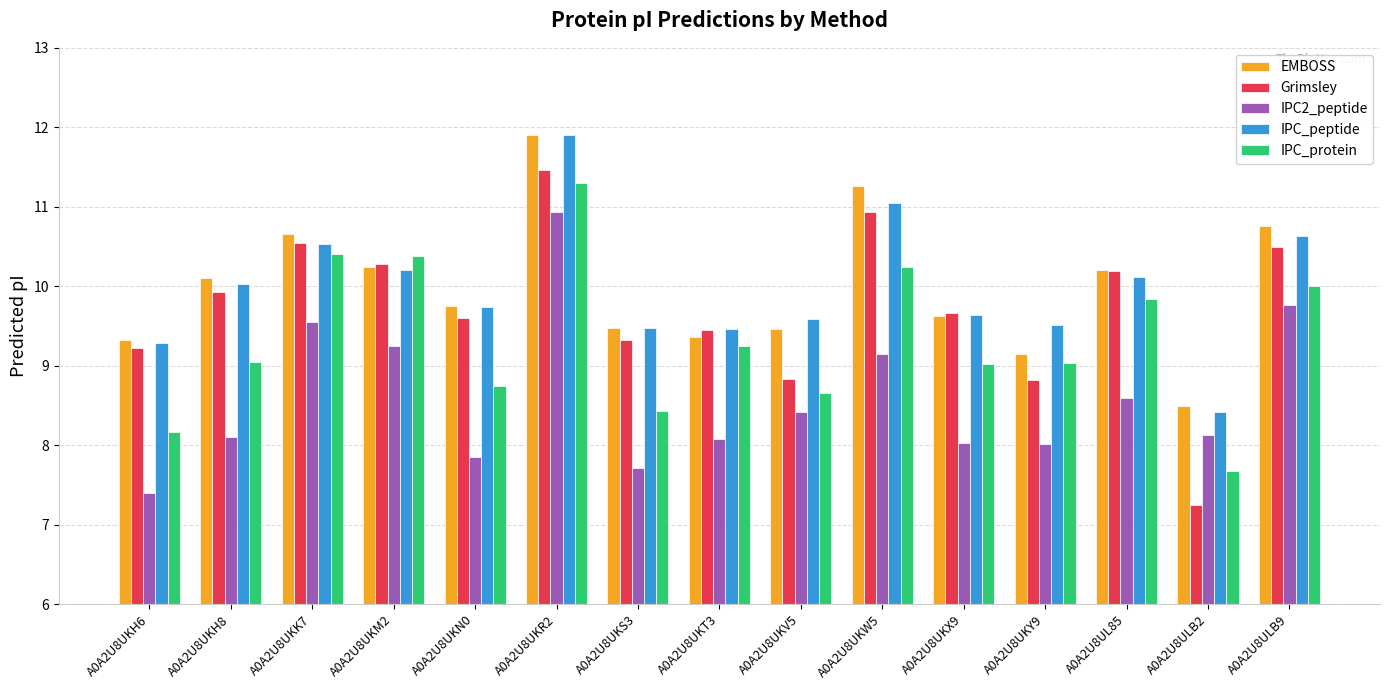

Is the value of IPC_peptide at A0A2U8UKR2 greater than the value of Grimsley at A0A2U8UL85?

Yes